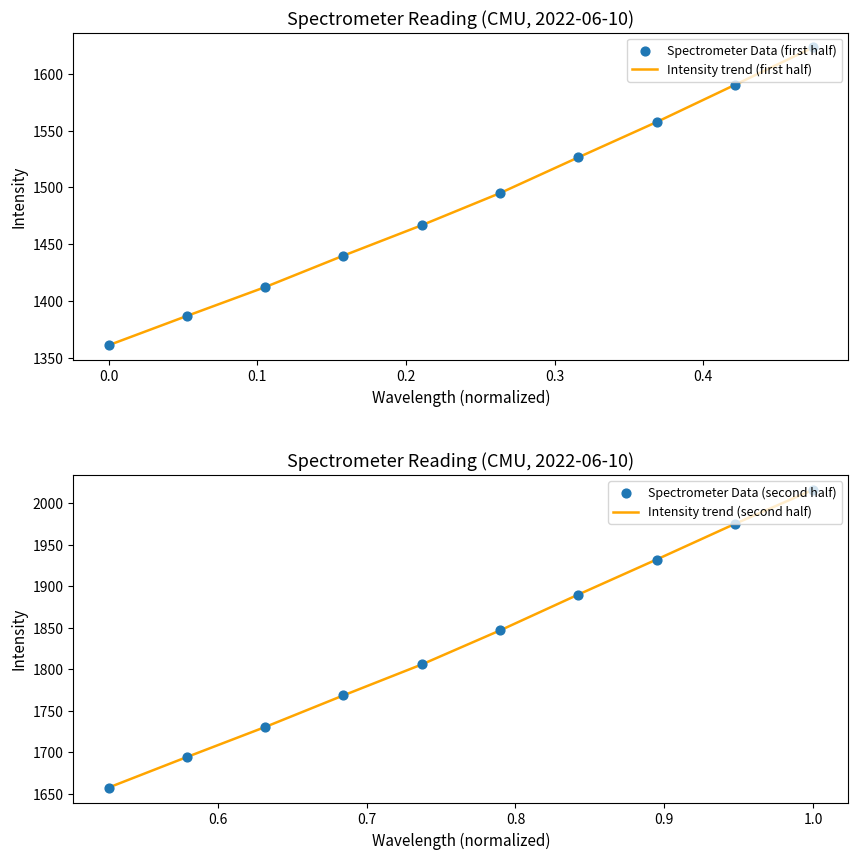

Which series contains the highest Y value?

Intensity trend (second half)